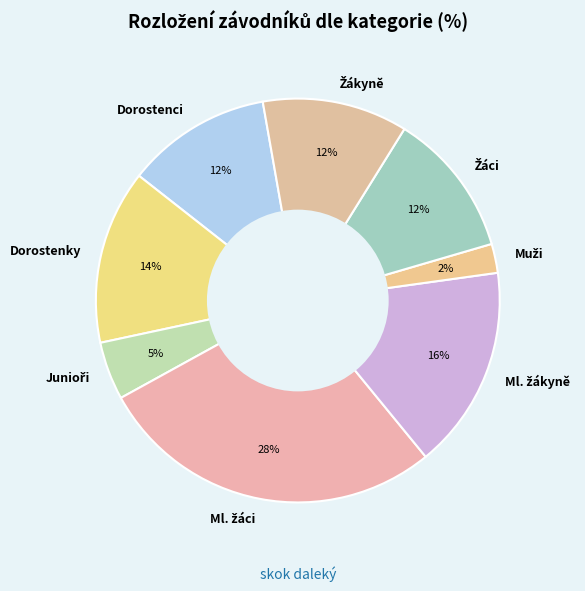

Is the sum of Dorostenky and Dorostenci greater than half?

No